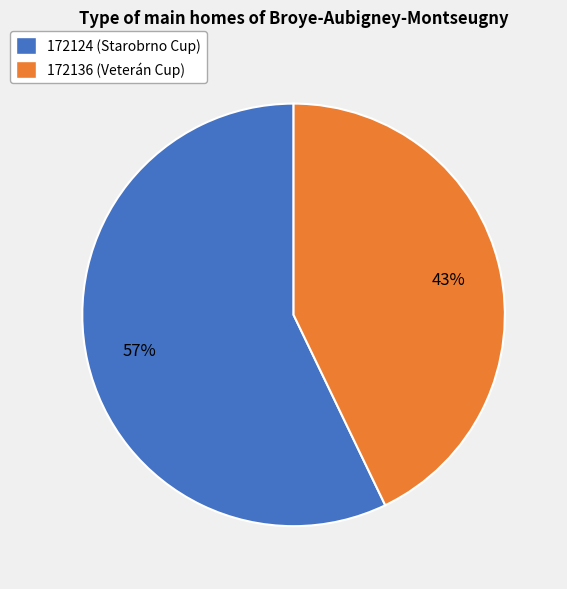

Which category has the biggest portion of the pie?

172124